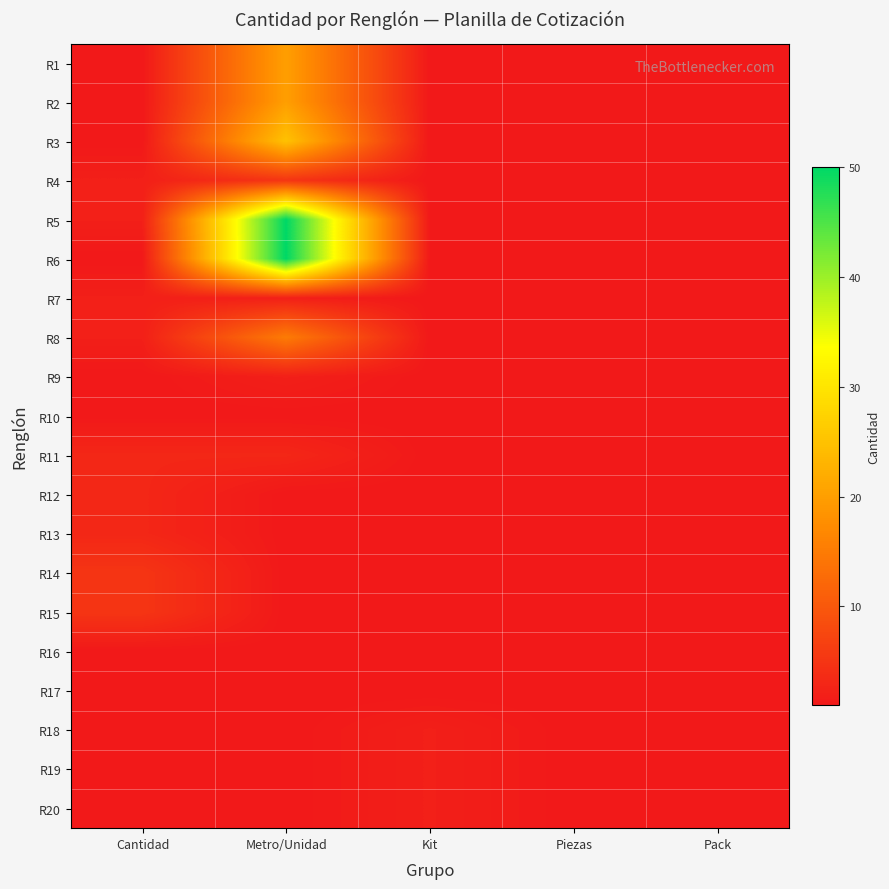

What is the maximum value shown in the chart?

50